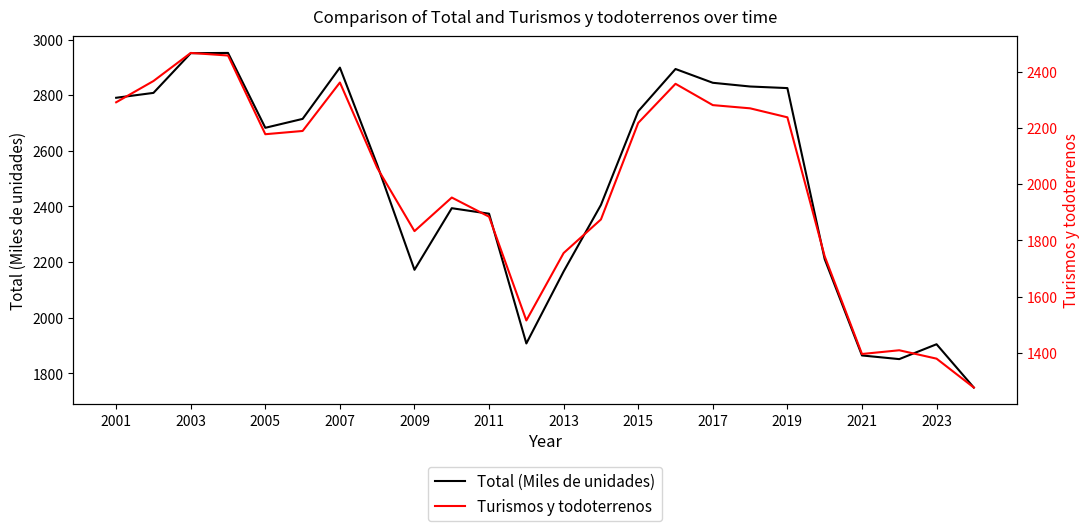

How many data points does each series have?

24